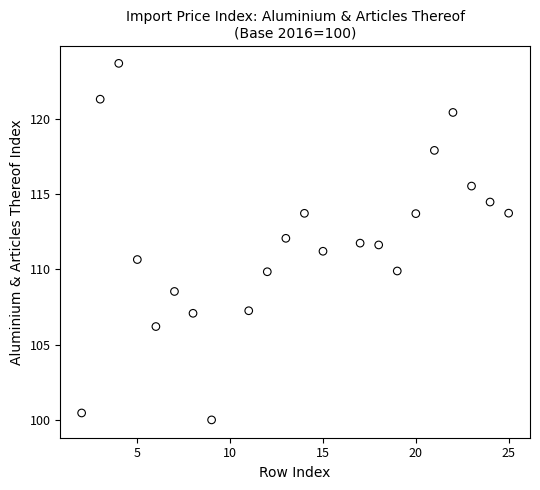

What is the range of Y values (max minus min)?

23.7